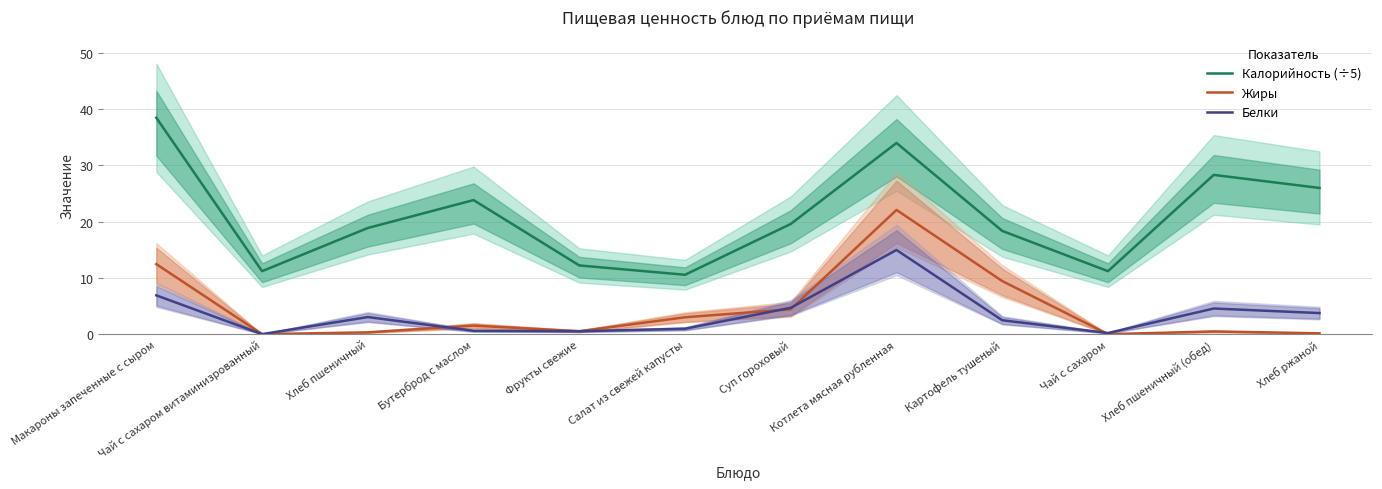

What is the value of the Белки point at the 6th from the left?

1.0